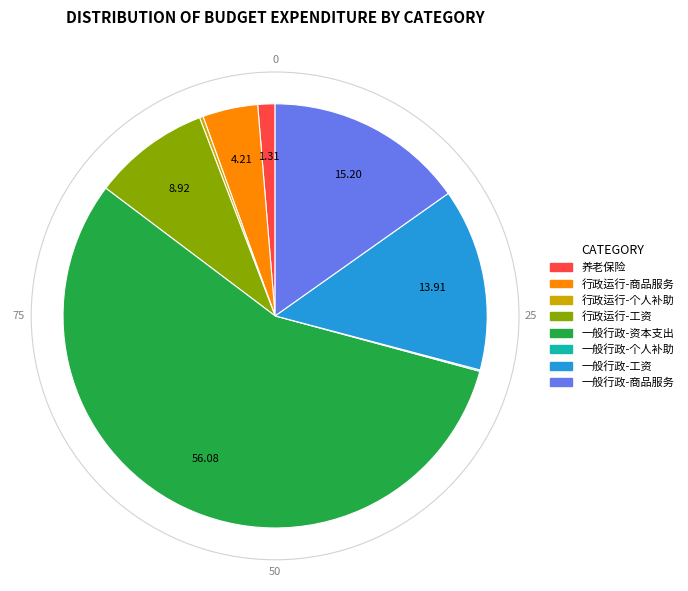

Is there any slice that represents more than half of the pie?

Yes